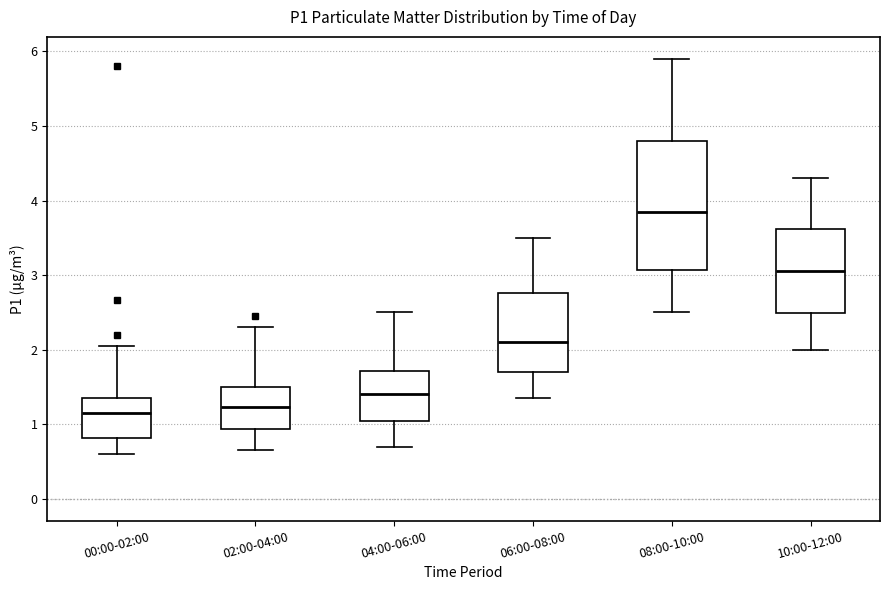

Where does the median line of the box for 02:00-04:00 sit on the y-axis? The values are not printed on the chart, so give them approximately, as read against the axis.

1.2